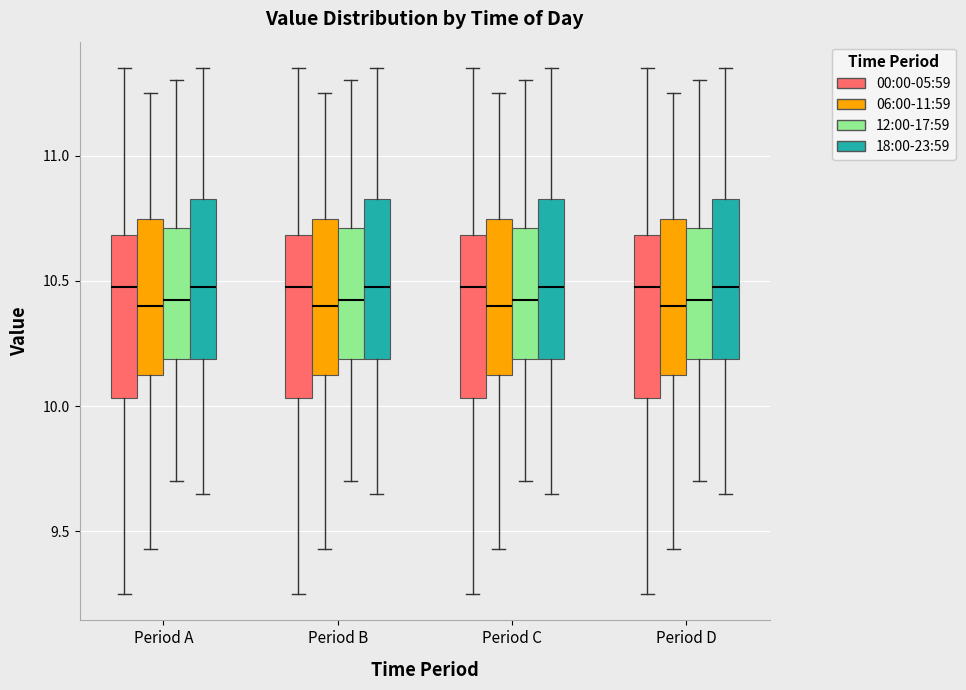

Where is the lower edge of the box for Period D (00:00-05:59) on the y-axis? The values are not printed on the chart, so give them approximately, as read against the axis.

10.05